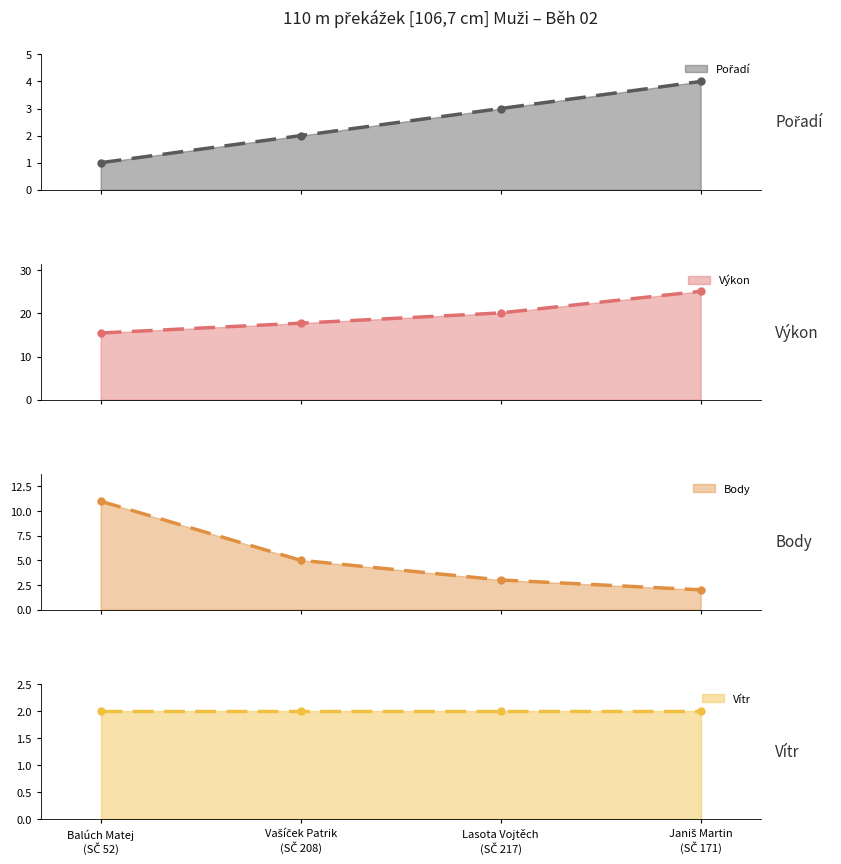

True or false: Výkon has more than 1 interior local peaks.

False